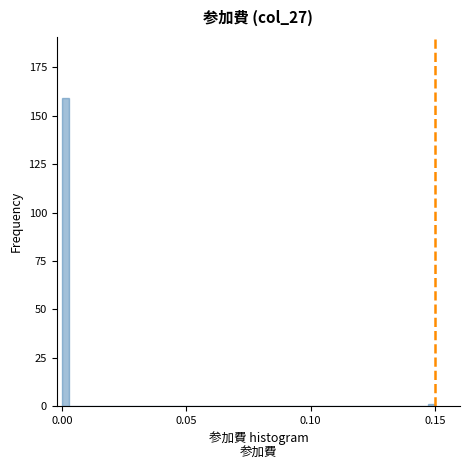

Read against the x-axis, roughly where is the centre of the tallest bar?

0.000